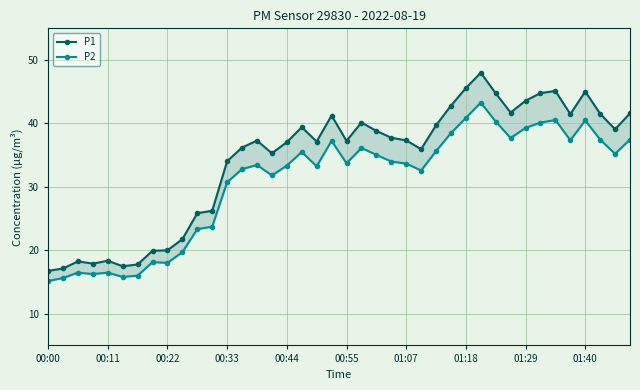

True or false: P2 has more than 1 interior local peaks.

True